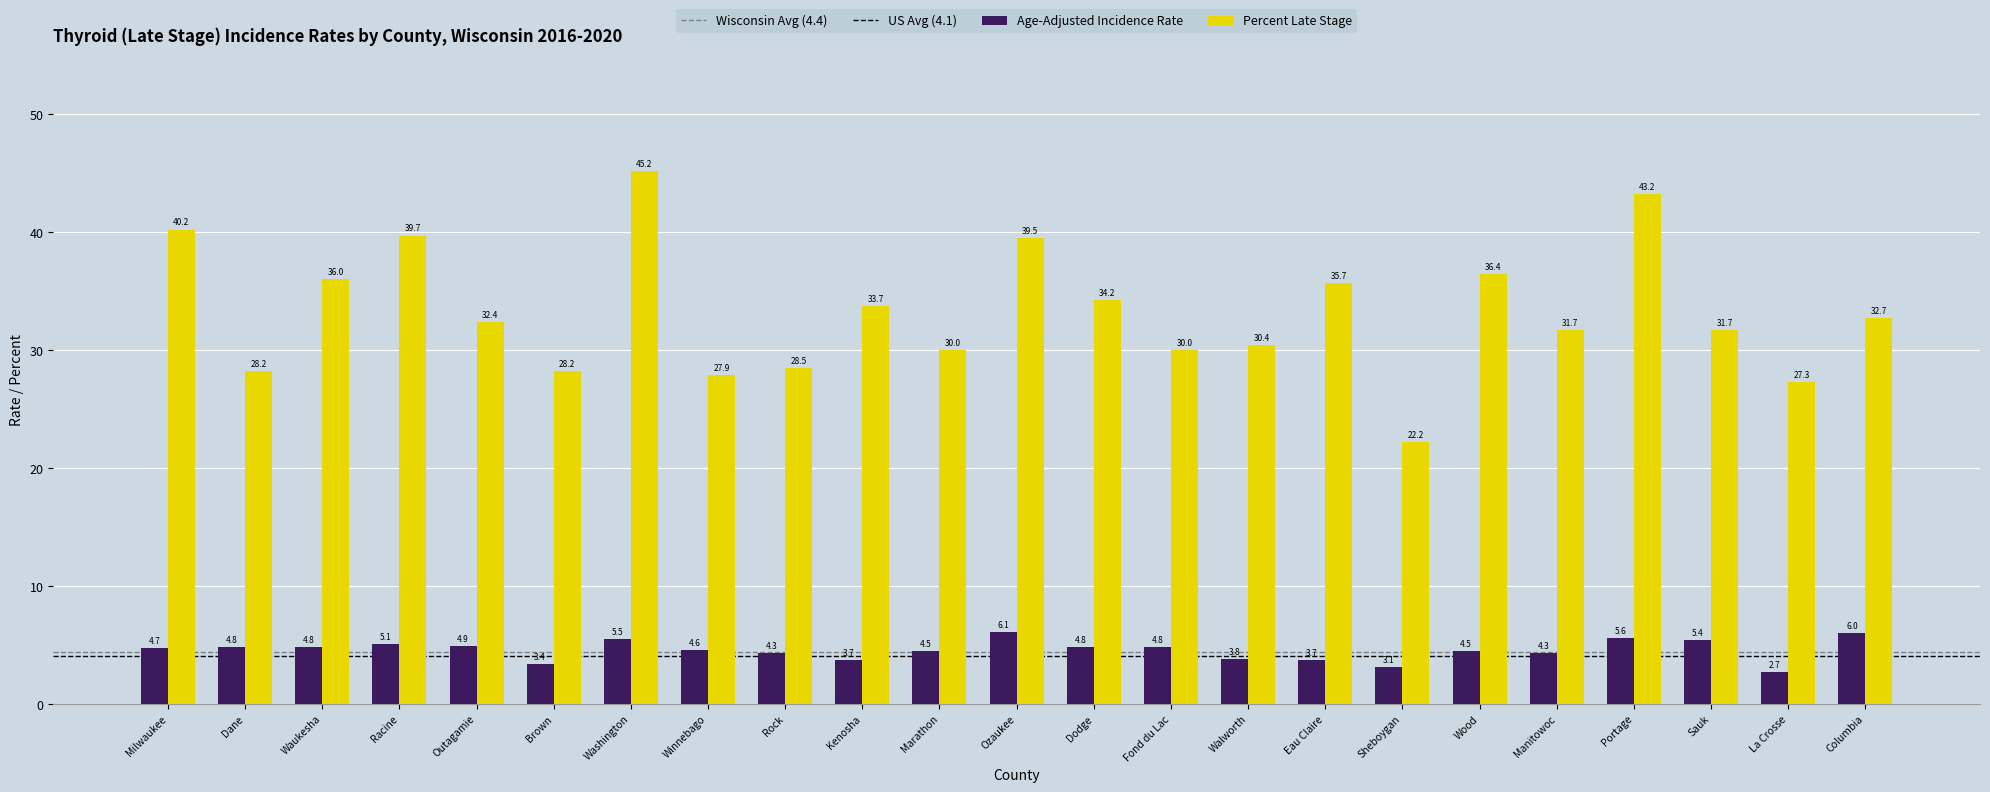

What is the highest value of the Age-Adjusted Incidence Rate series?

6.1